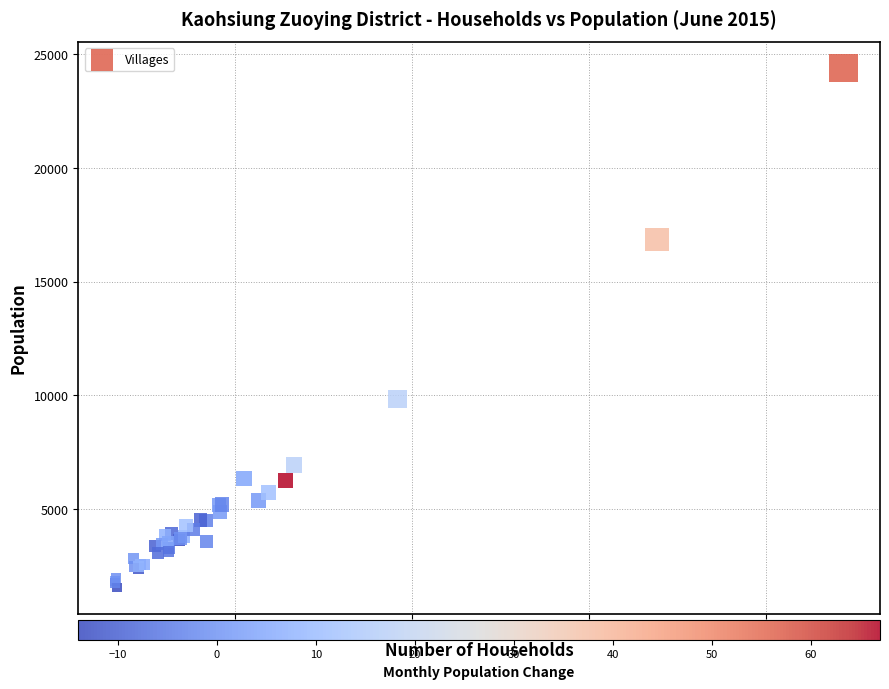

What Y value in the scatter plot is closest to 12972?

9846